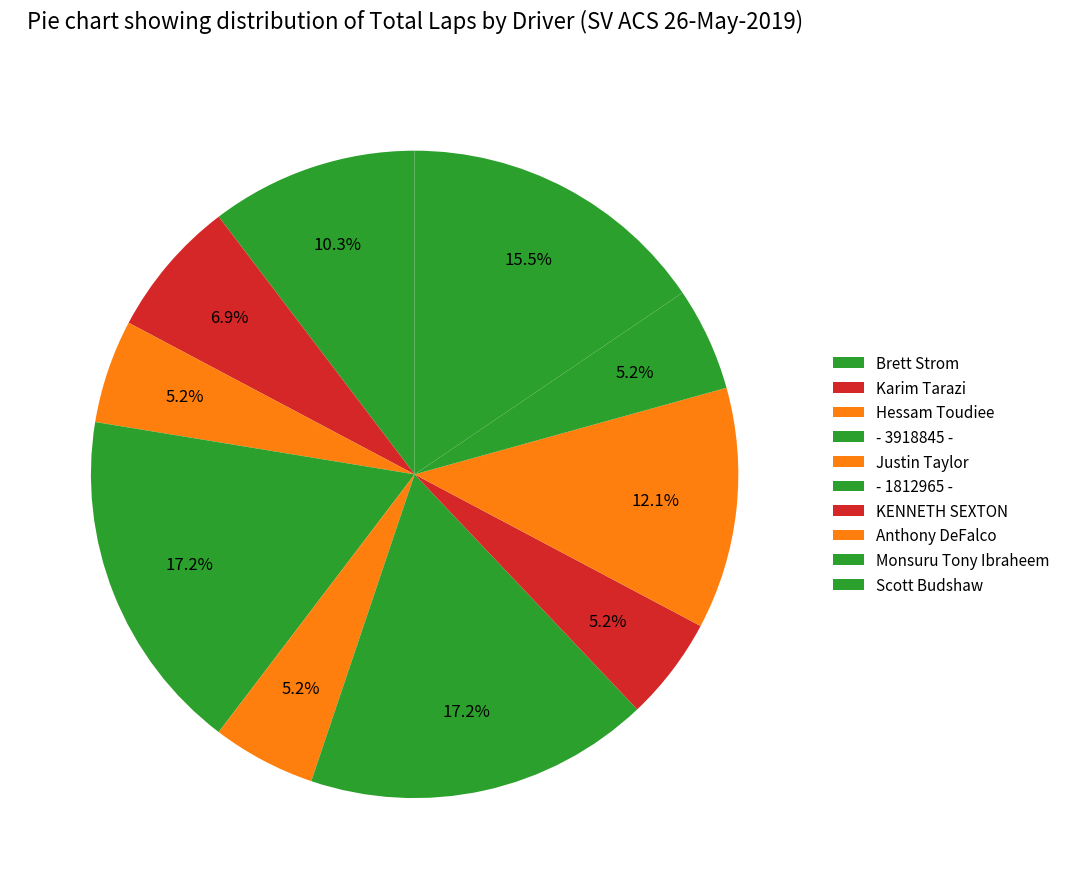

The - 1812965 - slice represents 17% of the pie. True or false?

True